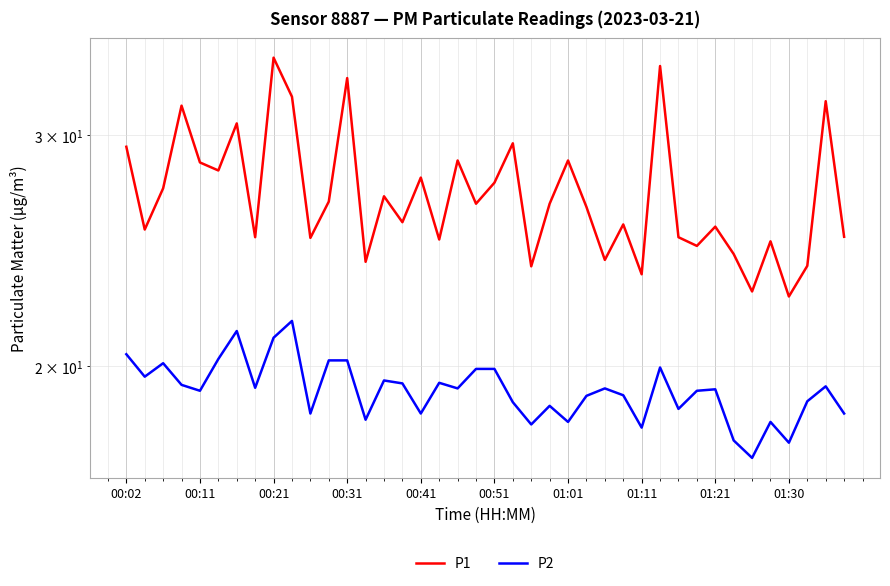

Is it true that P2 equals 30.9 at 29?

False